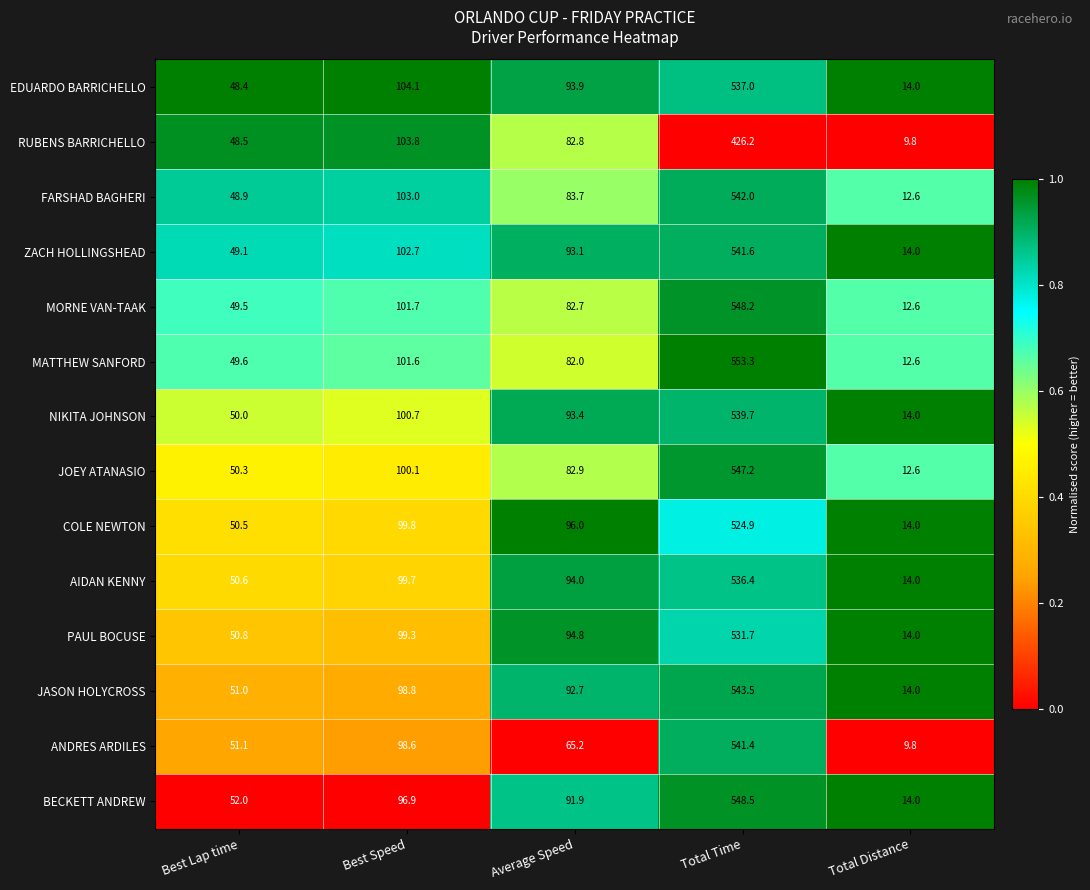

What is the difference between the ZACH HOLLINGSHEAD values at Average Speed and Total Time?

448.5